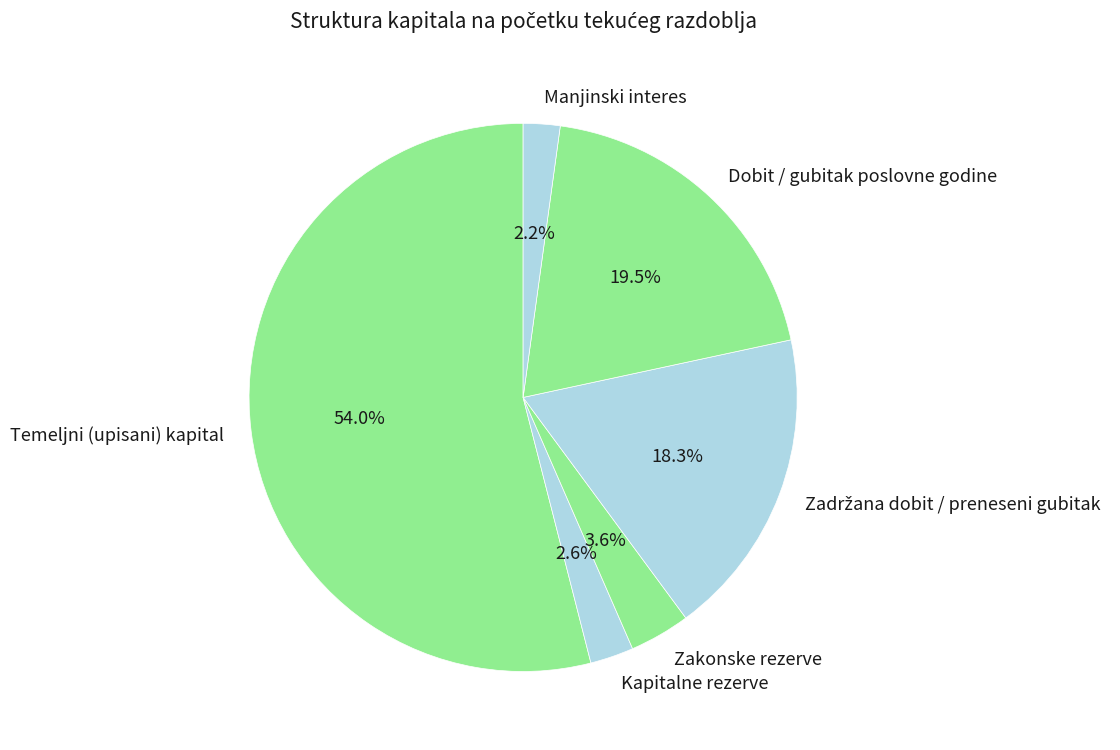

What portion of the pie excludes Kapitalne rezerve?

97.4%